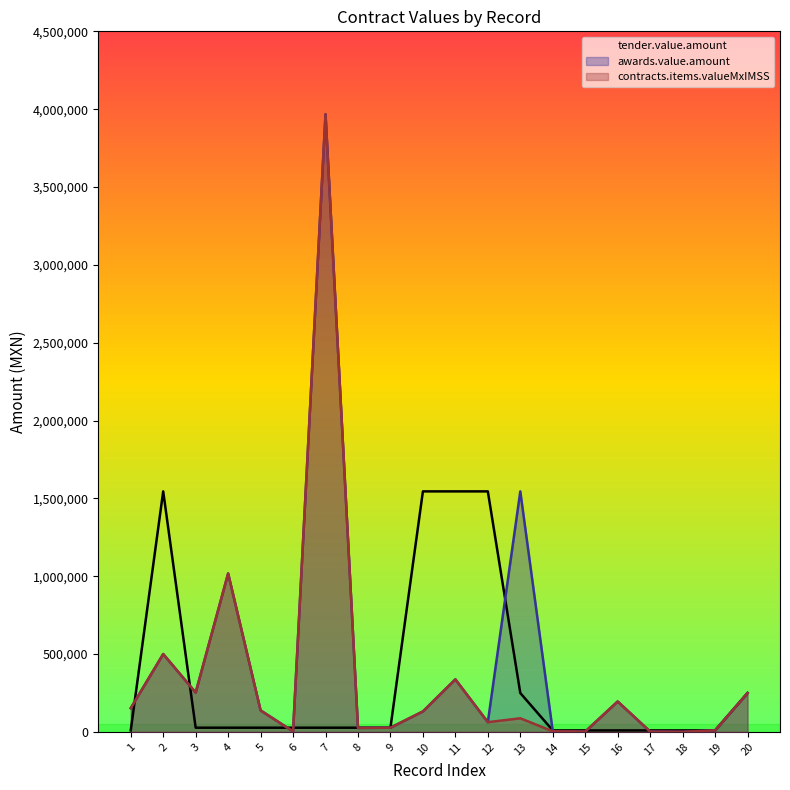

Reading left to right, transcribe all the data shown in this chart.

tender.value.amount: 1=9512.8	2=1544938.6	3=26979.0	4=26979.0	5=26979.0	6=26979.0	7=26979.0	8=26979.0	9=26979.0	10=1544938.6	11=1544938.6	12=1544938.6	13=249590.3	14=9512.8	15=9512.8	16=9512.8	17=9512.8	18=9512.8	19=9512.8	20=249590.3
awards.value.amount: 1=152284.4	2=500077.7	3=252402.0	4=1017750.0	5=138000.0	6=3174.0	7=3967500.0	8=25392.0	9=26979.0	10=131411.3	11=337476.5	12=62471.2	13=1544938.6	14=3781.8	15=1904.4	16=195366.6	17=2012.5	18=640.0	19=9512.8	20=249590.3
contracts.items.valueMxIMSS: 1=152284.4	2=500077.7	3=252402.0	4=1017750.0	5=138000.0	6=3174.0	7=3967500.0	8=25392.0	9=26979.0	10=131411.3	11=337476.5	12=62471.2	13=87452.4	14=3781.8	15=1904.4	16=195366.6	17=2012.5	18=640.0	19=9512.8	20=249590.3